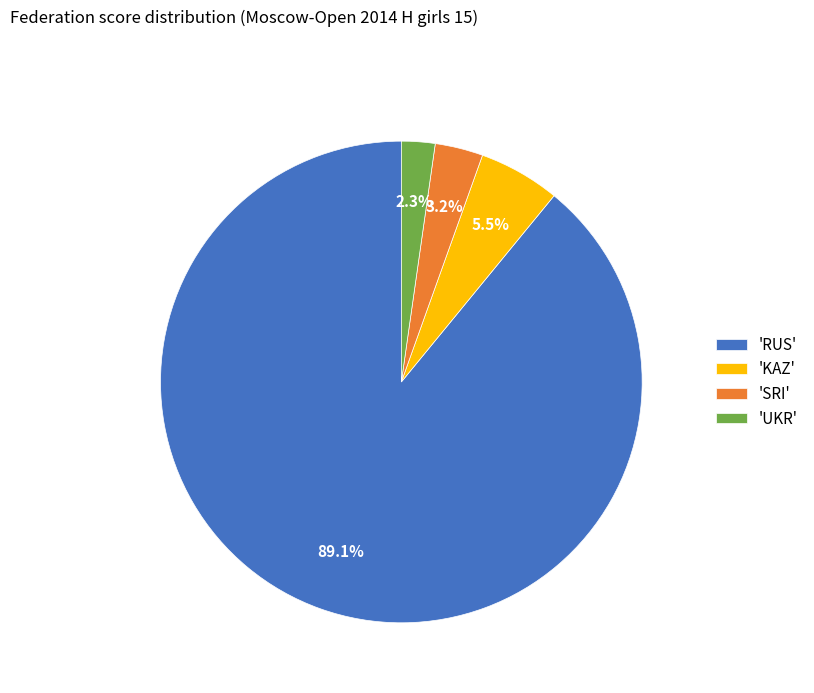

Does any single category account for the majority?

Yes